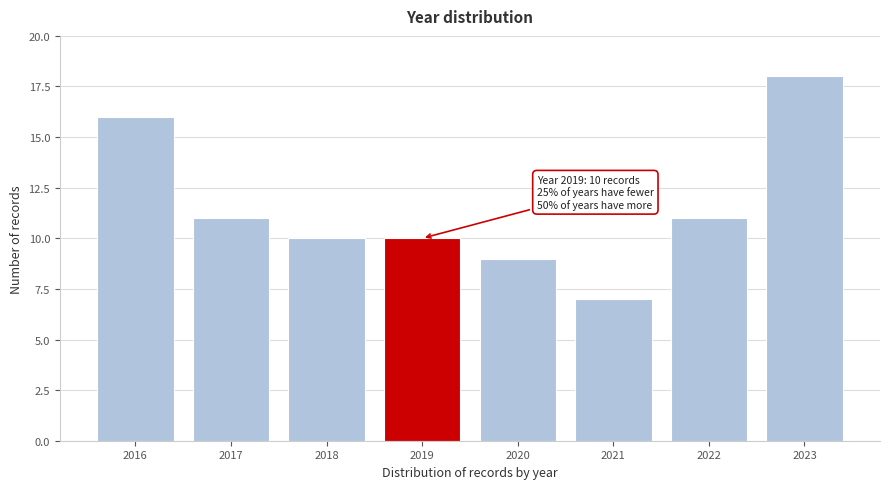

Reading left to right, list all the values displayed in this chart.

2016=16	2017=11	2018=10	2019=10	2020=9	2021=7	2022=11	2023=18